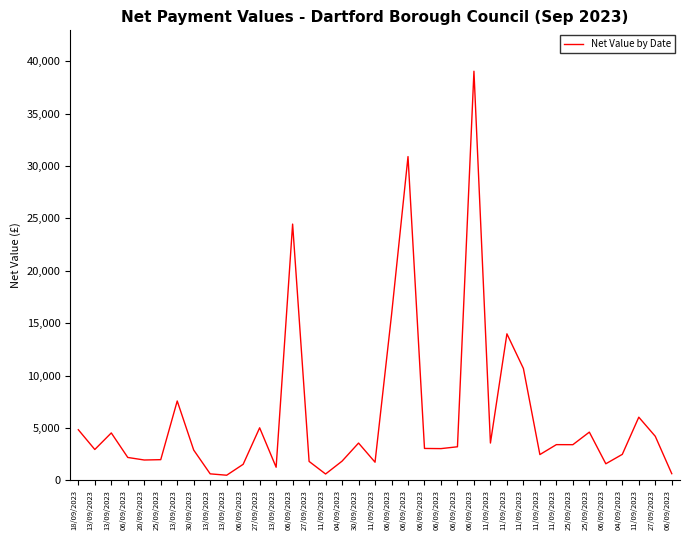

How many categories are shown in the chart?

37